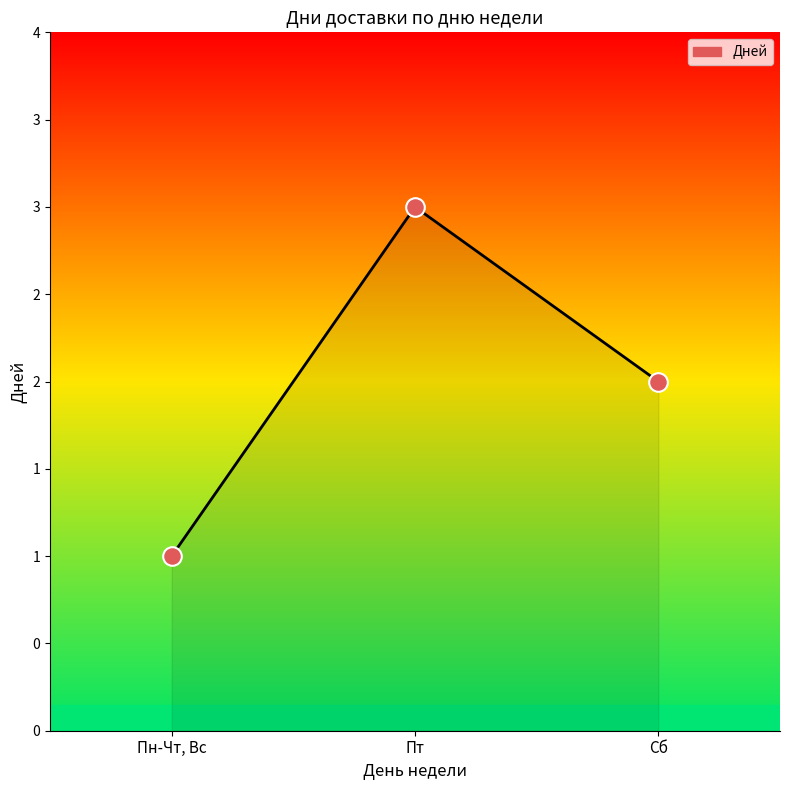

Which has a higher value, Сб or Пт?

Пт